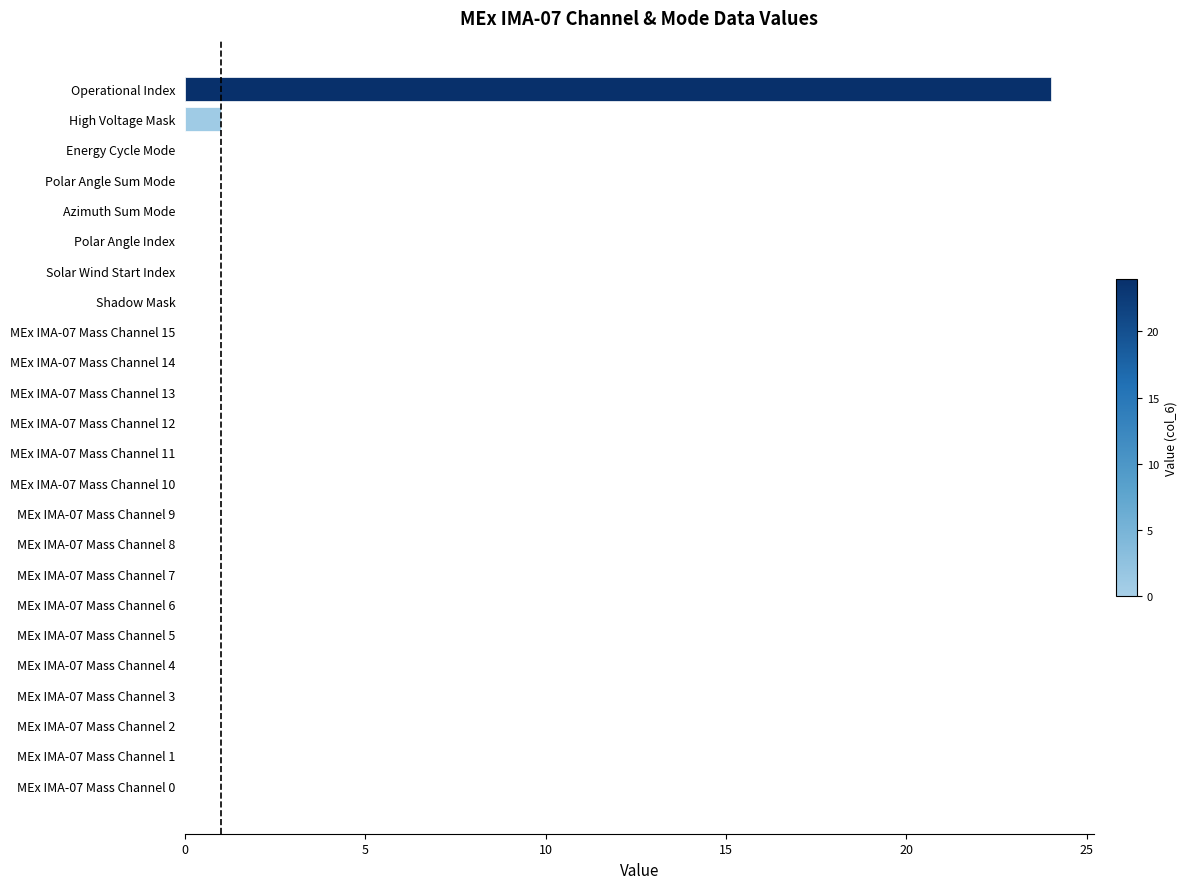

How many categories are shown in the chart?

24